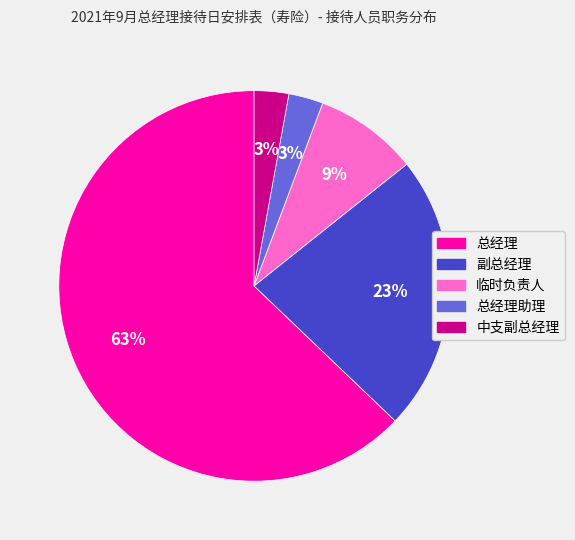

What percentage is the 总经理助理 slice, to the nearest percent?

3%